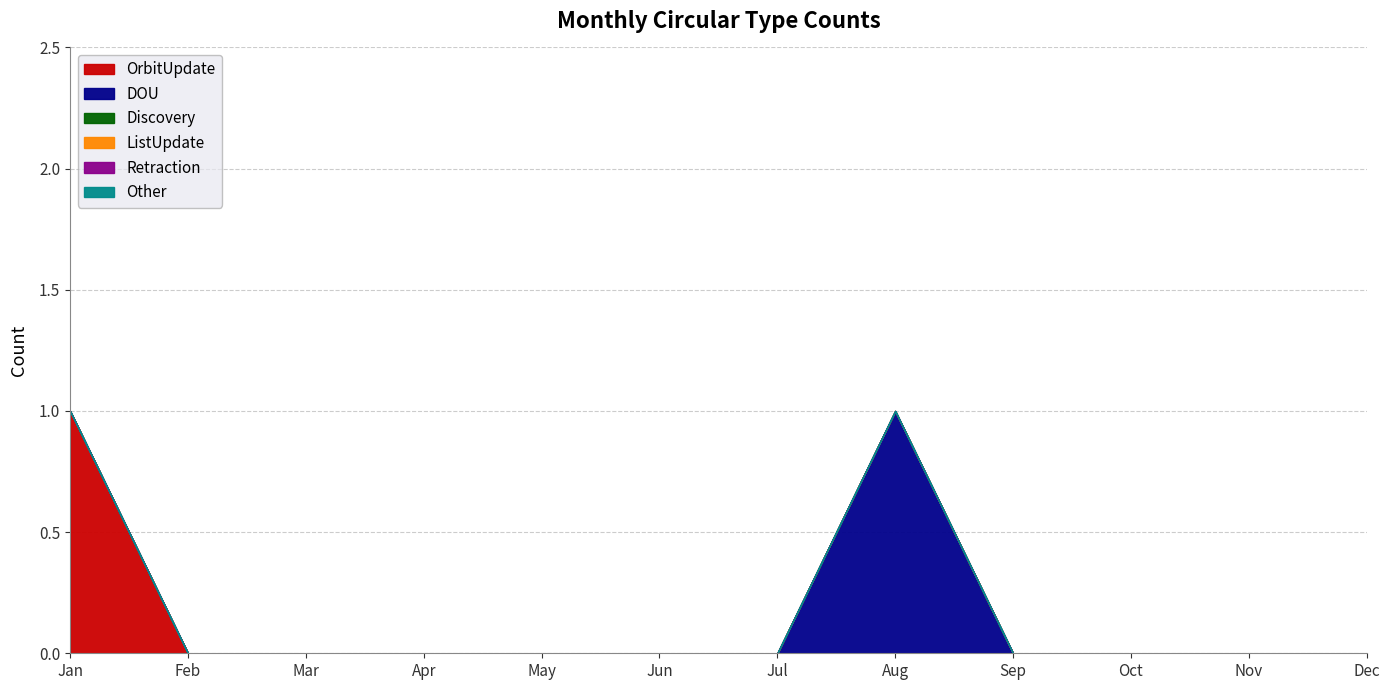

True or false: Retraction has more than 0 points higher than both neighbors.

False